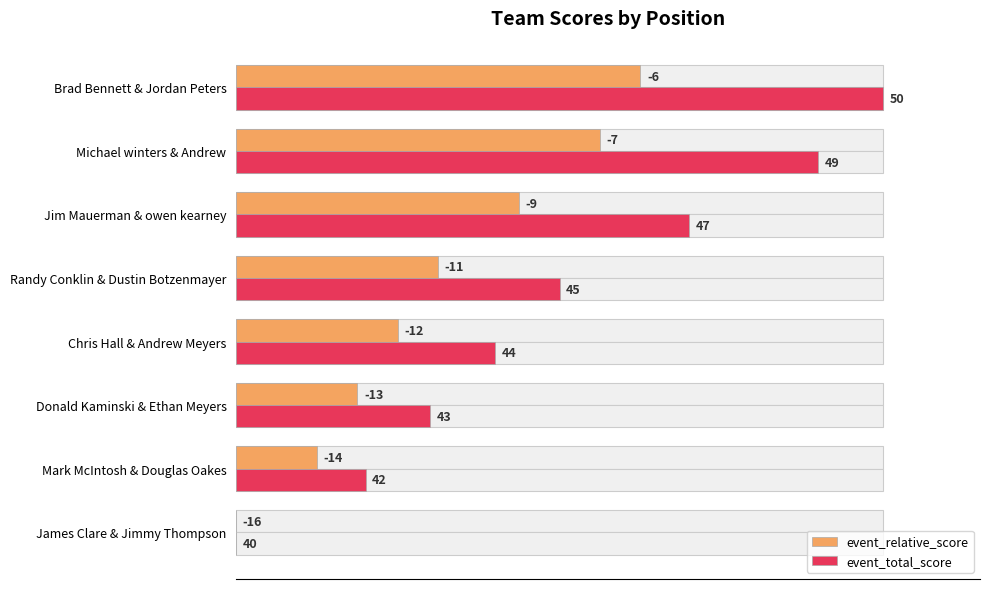

How many bars are there in total?

16